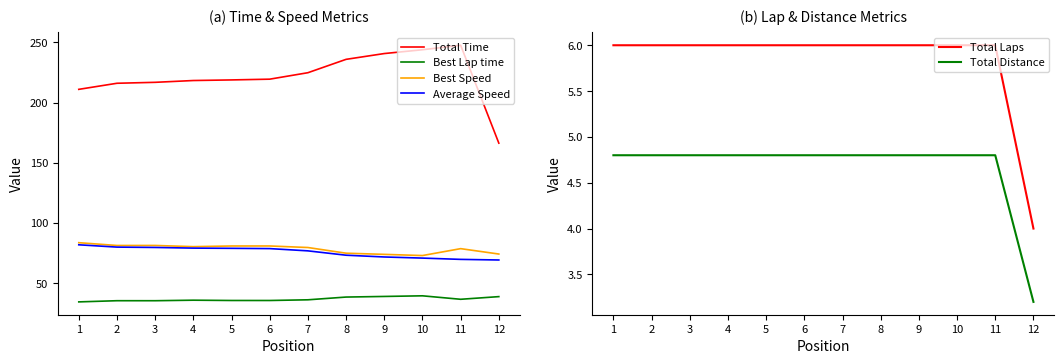

Reading left to right, transcribe all the data shown in this chart.

Total Time: 1=211.1	2=216.1	3=216.9	4=218.4	5=218.9	6=219.5	7=224.9	8=236.0	9=240.8	10=244.0	11=247.7	12=166.3
Best Lap time: 1=34.4	2=35.4	3=35.4	4=35.8	5=35.6	6=35.6	7=36.2	8=38.5	9=39.0	10=39.5	11=36.6	12=38.8
Best Speed: 1=83.6	2=81.3	3=81.3	4=80.3	5=80.9	6=80.9	7=79.6	8=74.9	9=73.9	10=72.9	11=78.7	12=74.2
Average Speed: 1=81.9	2=80.0	3=79.7	4=79.1	5=78.9	6=78.7	7=76.8	8=73.2	9=71.8	10=70.8	11=69.8	12=69.3
Total Laps: 1=6.0	2=6.0	3=6.0	4=6.0	5=6.0	6=6.0	7=6.0	8=6.0	9=6.0	10=6.0	11=6.0	12=4.0
Total Distance: 1=4.8	2=4.8	3=4.8	4=4.8	5=4.8	6=4.8	7=4.8	8=4.8	9=4.8	10=4.8	11=4.8	12=3.2